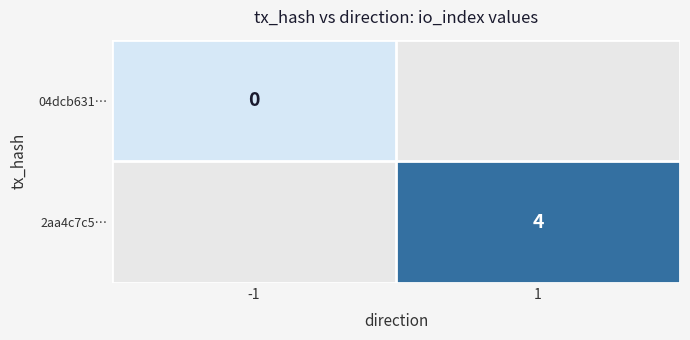

Which category has the lowest value across all series?

-1